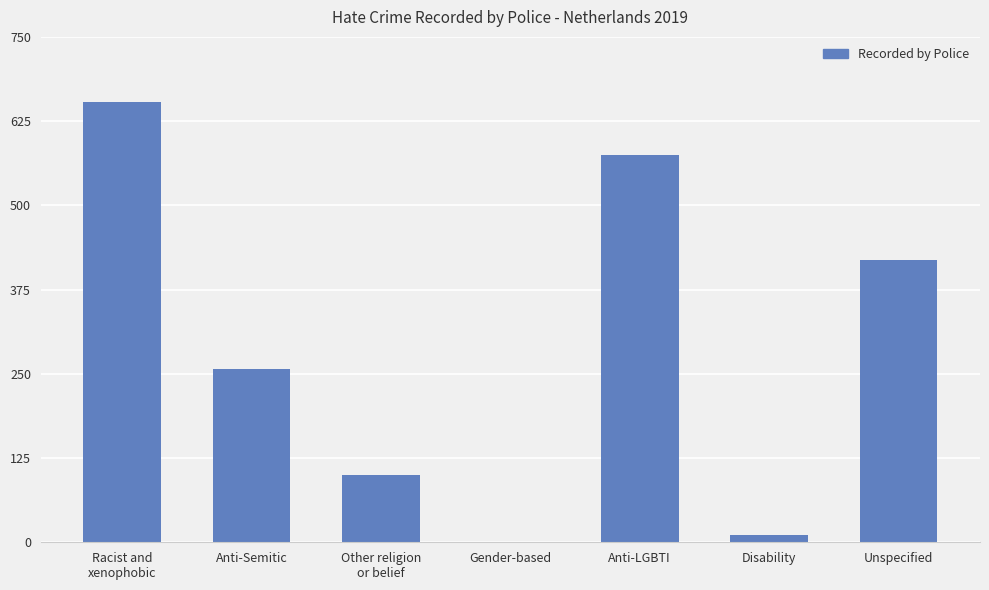

Approximately how many times larger is the value at Other religion
or belief compared to Gender-based?

100.0